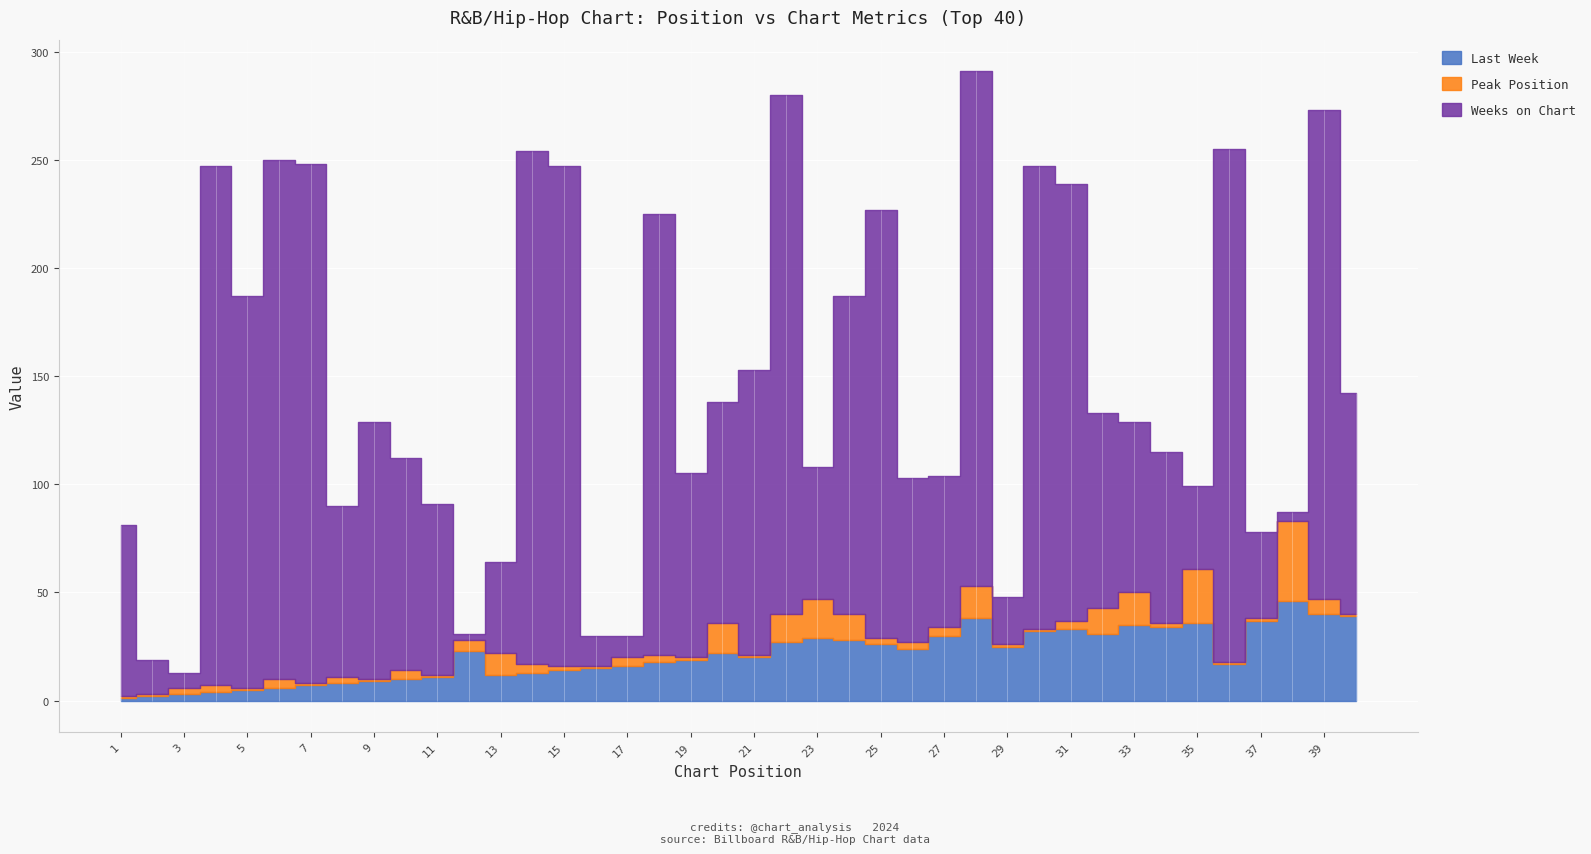

Reading left to right, list all the values displayed in this chart.

Last Week: 1=1	2=2	3=3	4=4	5=5	6=6	7=7	8=8	9=9	10=10	11=11	12=23	13=12	14=13	15=14	16=15	17=16	18=18	19=19	20=22	21=20	22=27	23=29	24=28	25=26	26=24	27=30	28=38	29=25	30=32	31=33	32=31	33=35	34=34	35=36	36=17	37=37	38=46	39=40	40=39
Peak Position: 1=1	2=1	3=3	4=3	5=1	6=4	7=1	8=3	9=1	10=4	11=1	12=5	13=10	14=4	15=2	16=1	17=4	18=3	19=1	20=14	21=1	22=13	23=18	24=12	25=3	26=3	27=4	28=15	29=1	30=1	31=4	32=12	33=15	34=2	35=25	36=1	37=1	38=37	39=7	40=1
Weeks on Chart: 1=79	2=16	3=7	4=240	5=181	6=240	7=240	8=79	9=119	10=98	11=79	12=3	13=42	14=237	15=231	16=14	17=10	18=204	19=85	20=102	21=132	22=240	23=61	24=147	25=198	26=76	27=70	28=238	29=22	30=214	31=202	32=90	33=79	34=79	35=38	36=237	37=40	38=4	39=226	40=102